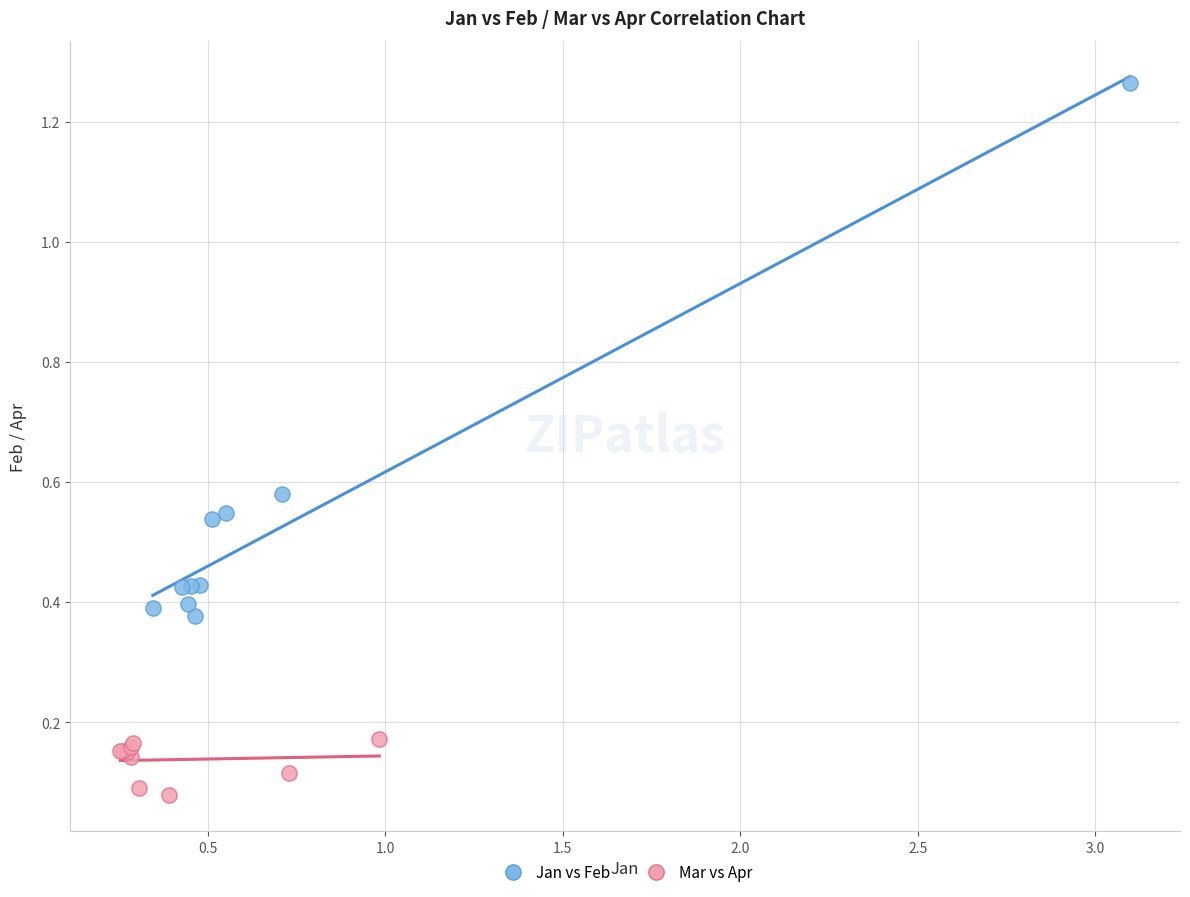

What are all the series names shown in the legend?

Jan vs Feb, Mar vs Apr